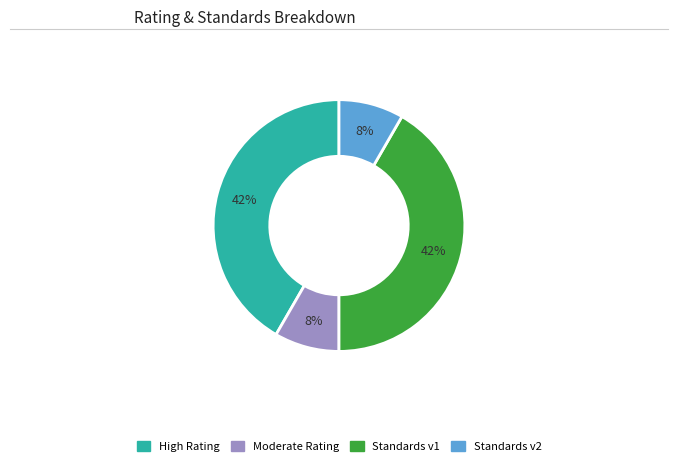

Does any single category account for the majority?

No